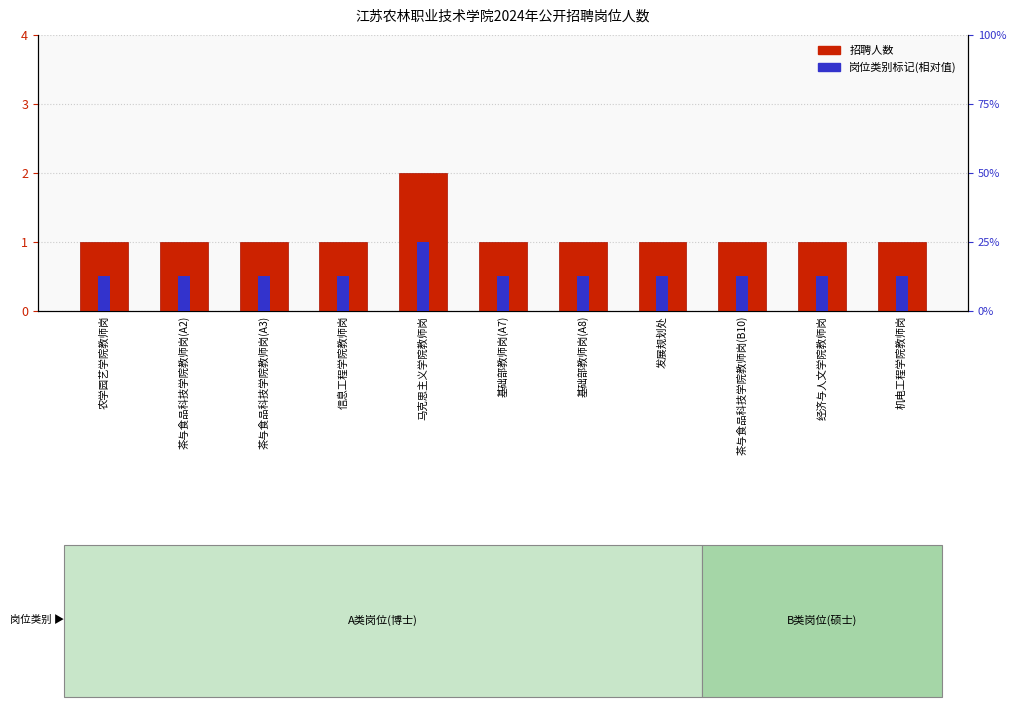

Reading right to left, extract all data points from this chart.

招聘人数: 机电工程学院教师岗=1.0	经济与人文学院教师岗=1.0	茶与食品科技学院教师岗(B10)=1.0	发展规划处=1.0	基础部教师岗(A8)=1.0	基础部教师岗(A7)=1.0	马克思主义学院教师岗=2.0	信息工程学院教师岗=1.0	茶与食品科技学院教师岗(A3)=1.0	茶与食品科技学院教师岗(A2)=1.0	农学园艺学院教师岗=1.0
岗位类别标记(相对值): 机电工程学院教师岗=0.5	经济与人文学院教师岗=0.5	茶与食品科技学院教师岗(B10)=0.5	发展规划处=0.5	基础部教师岗(A8)=0.5	基础部教师岗(A7)=0.5	马克思主义学院教师岗=1.0	信息工程学院教师岗=0.5	茶与食品科技学院教师岗(A3)=0.5	茶与食品科技学院教师岗(A2)=0.5	农学园艺学院教师岗=0.5